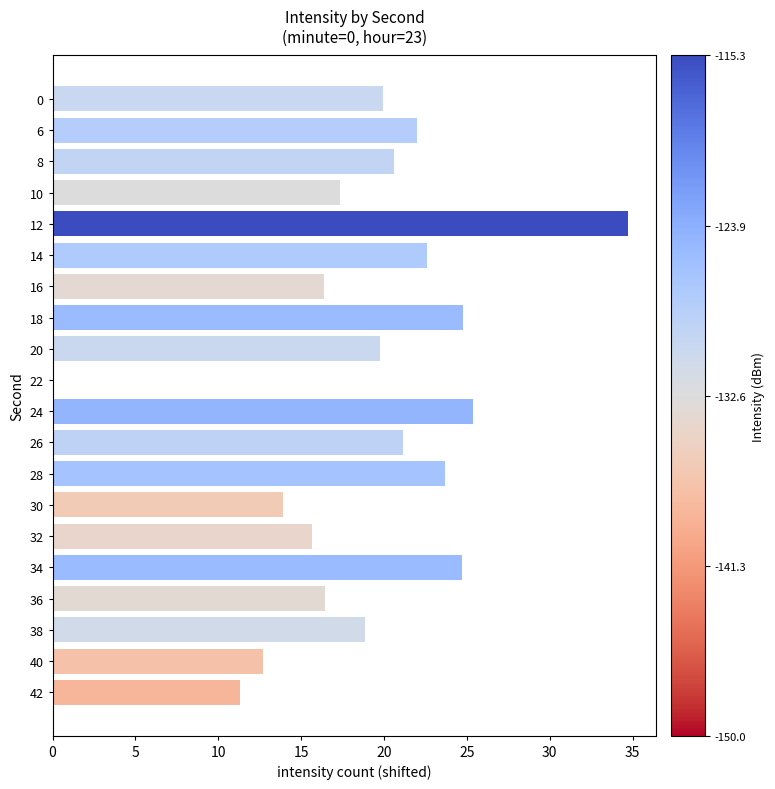

How many categories are shown in the chart?

20